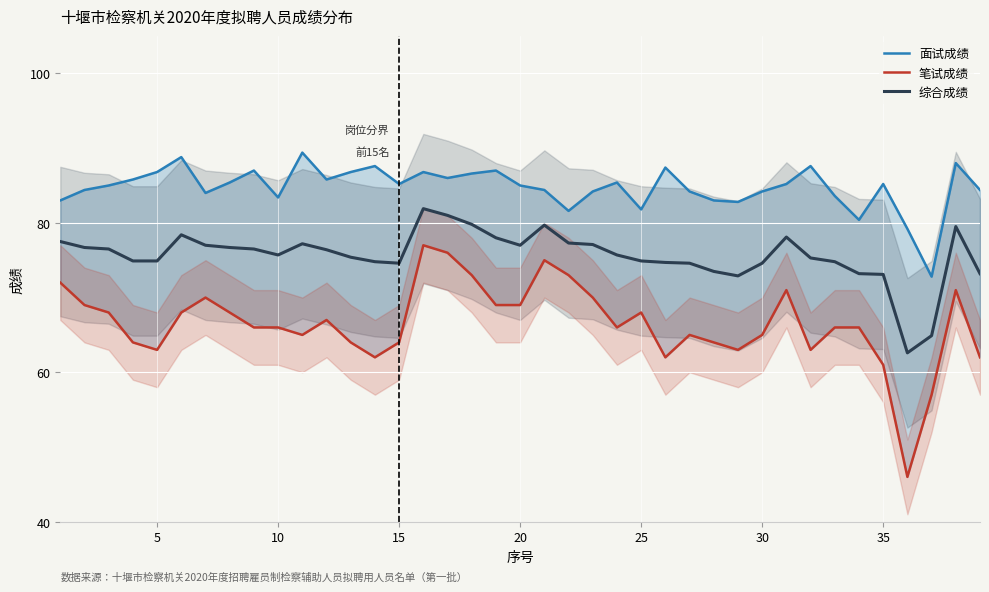

What is the greatest value displayed?

89.4